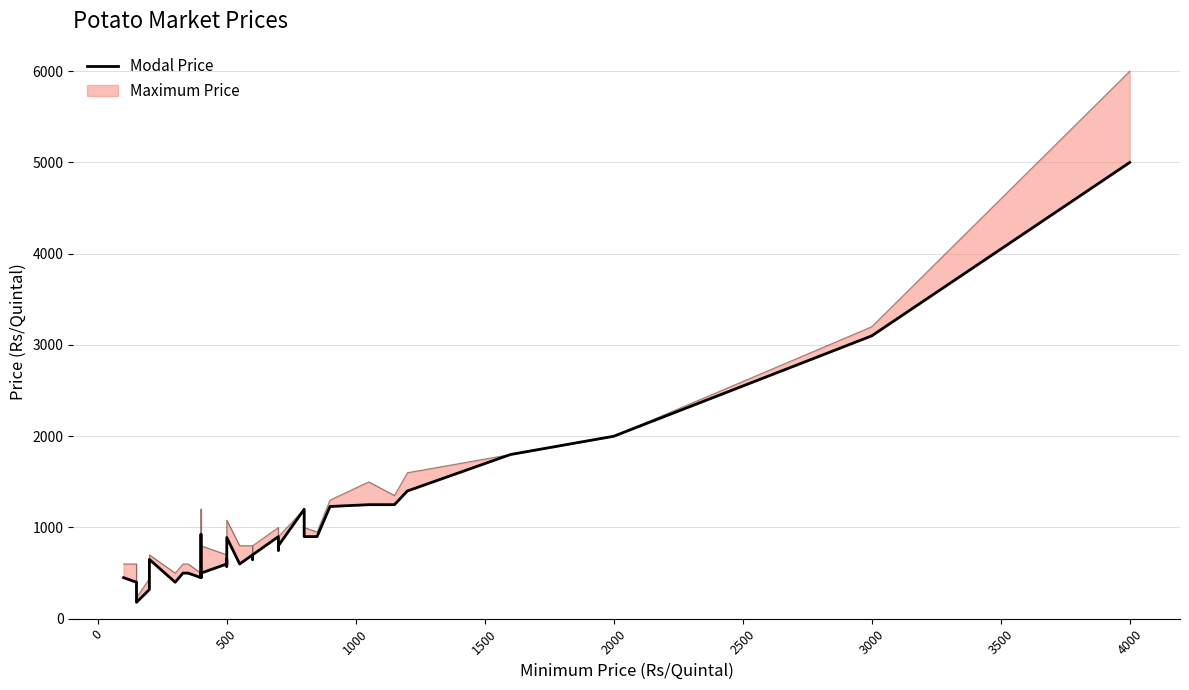

Approximately how many times larger is the value at 500 compared to 500?

0.9